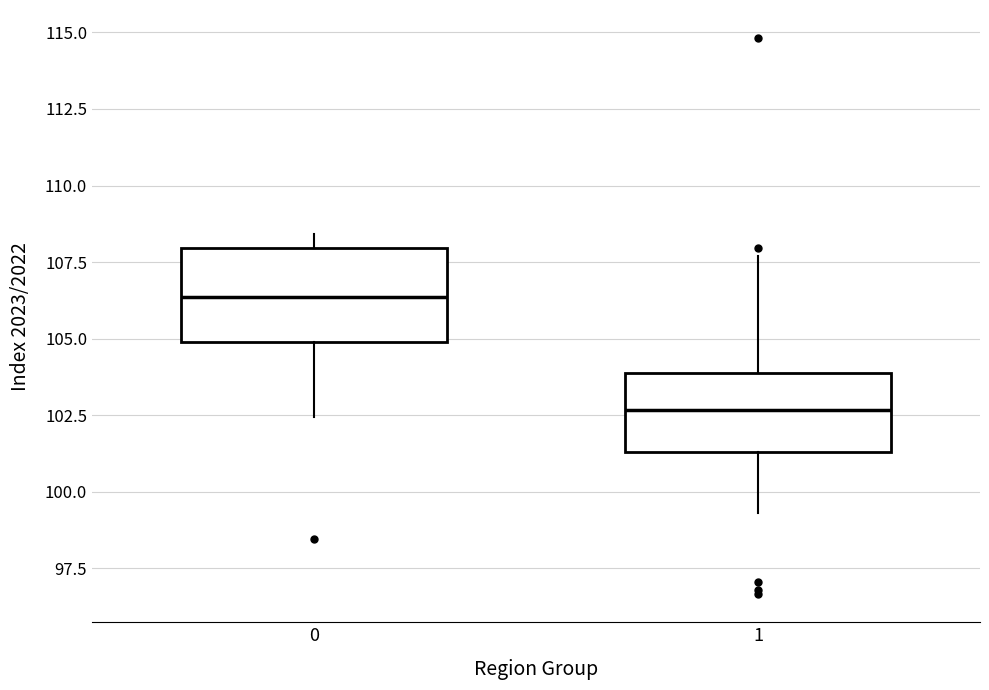

Which box's median line is the lowest?

1